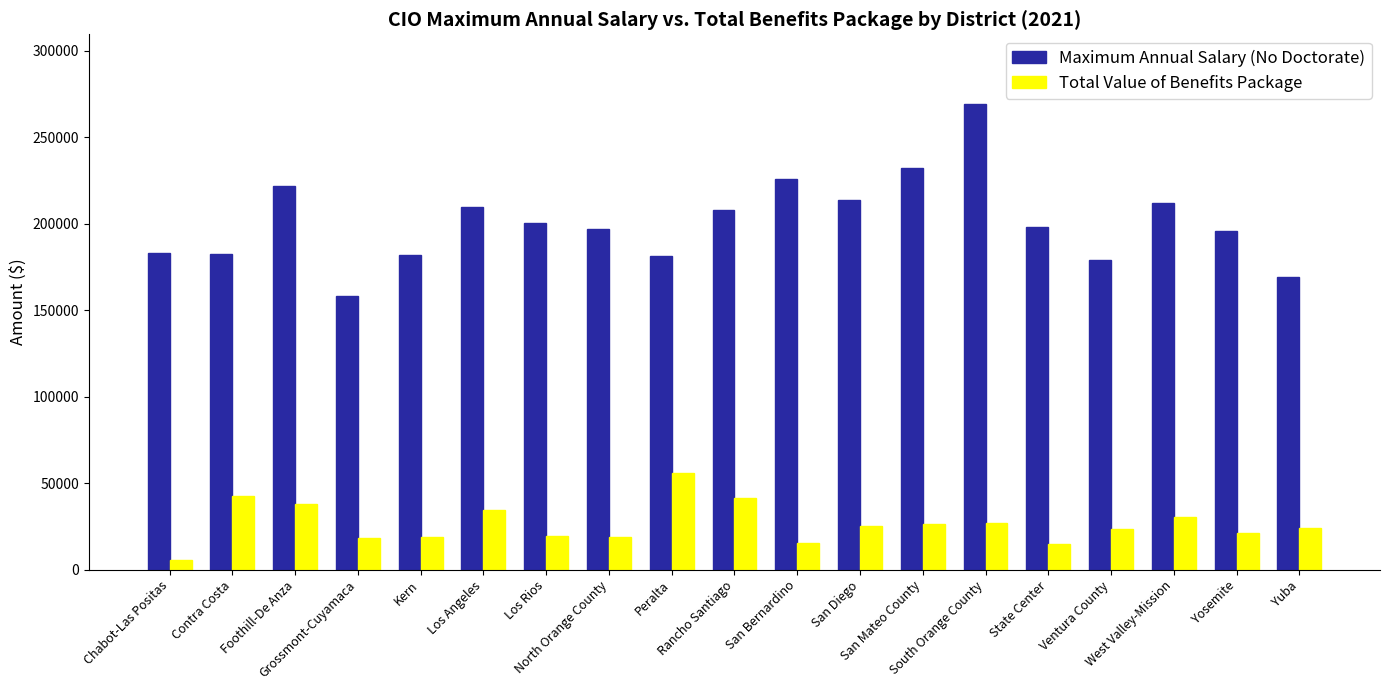

At how many categories does at least one series exceed 164374?

18